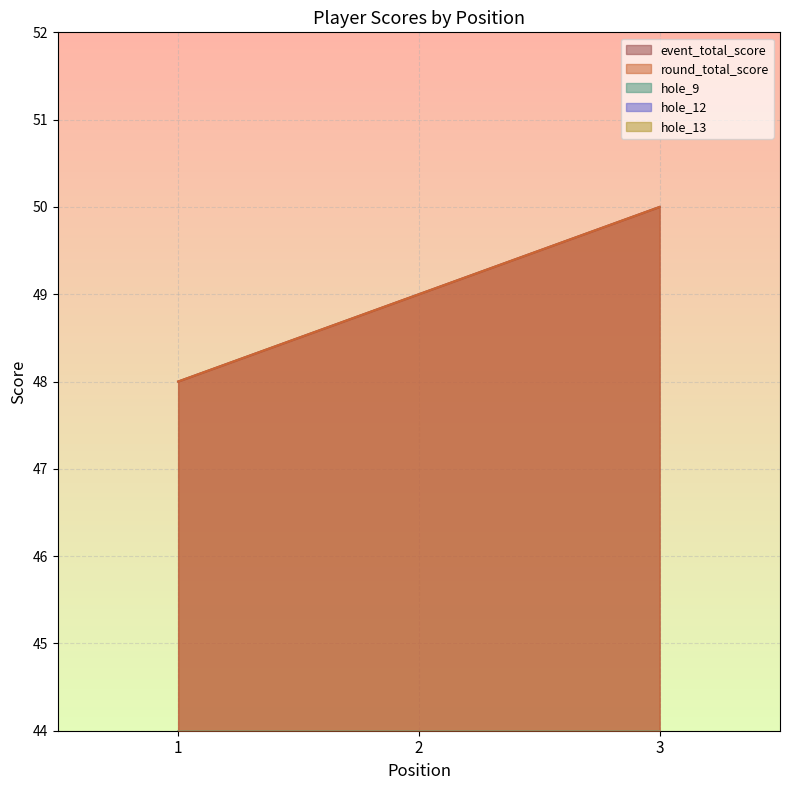

Is the value of round_total_score at 3 greater than the value of hole_12 at 1?

Yes